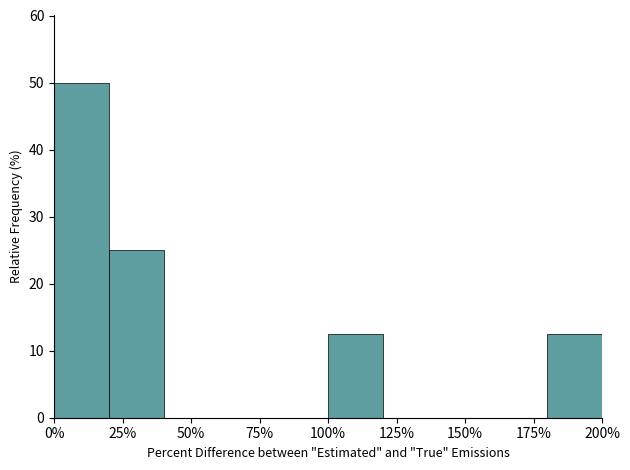

Reading left to right, list every bar in this chart as the range it spans on the x-axis followed by its height. The values are not printed on the chart, so give them approximately, as read against the axis.

0 to 20: 50
20 to 40: 25
40 to 60: 0
60 to 80: 0
80 to 100: 0
100 to 120: 13
120 to 140: 0
140 to 160: 0
160 to 180: 0
180 to 200: 13